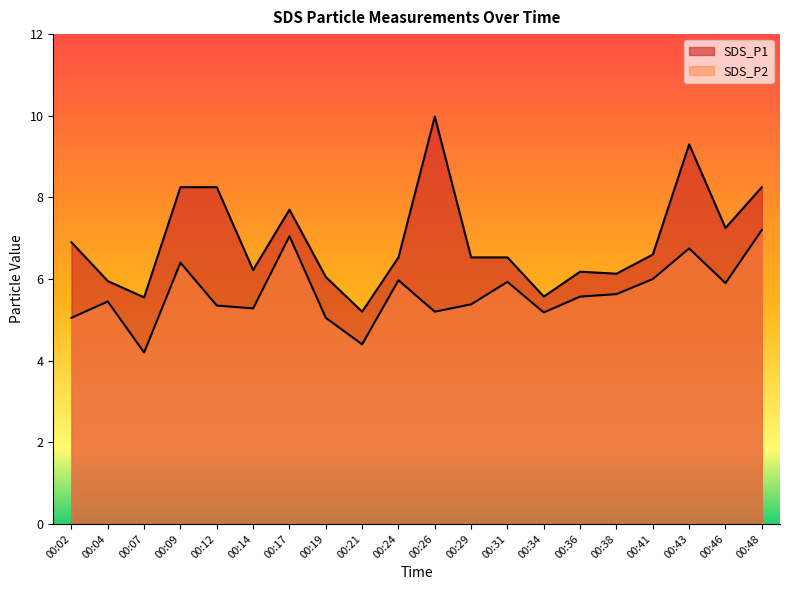

List the labels in order of SDS_P2 value, smallest first.

00:07, 00:21, 00:02, 00:19, 00:34, 00:26, 00:14, 00:12, 00:29, 00:04, 00:36, 00:38, 00:46, 00:31, 00:24, 00:41, 00:09, 00:43, 00:17, 00:48